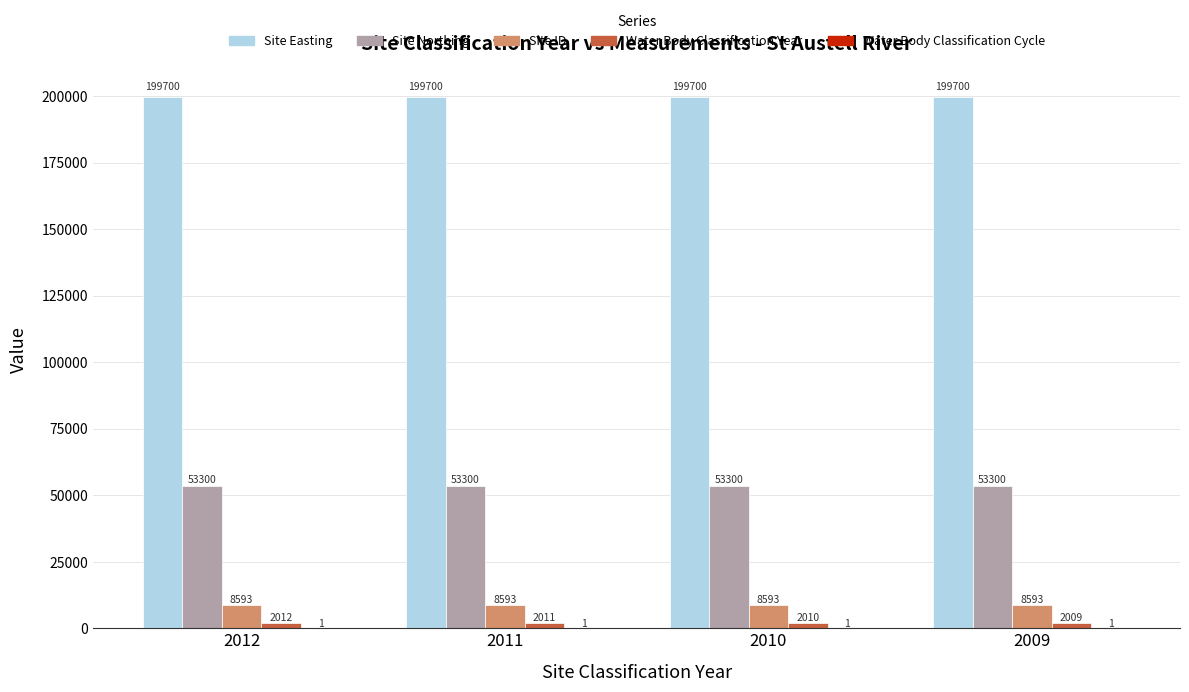

Read the Site Easting value at 2010.

199700